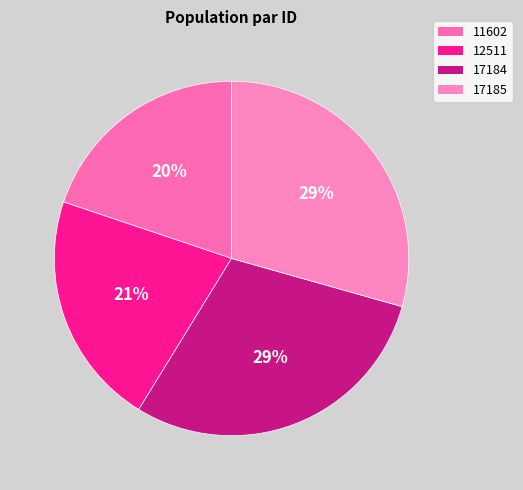

How many slices are in this pie chart?

4